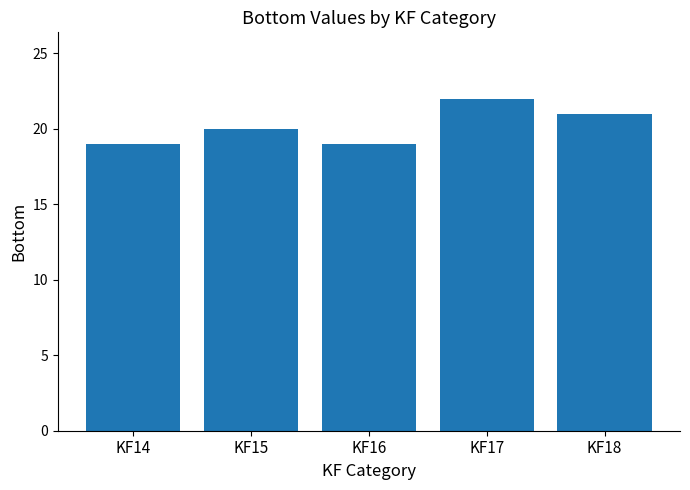

Reading right to left, what are all the values shown in this chart?

21	22	19	20	19